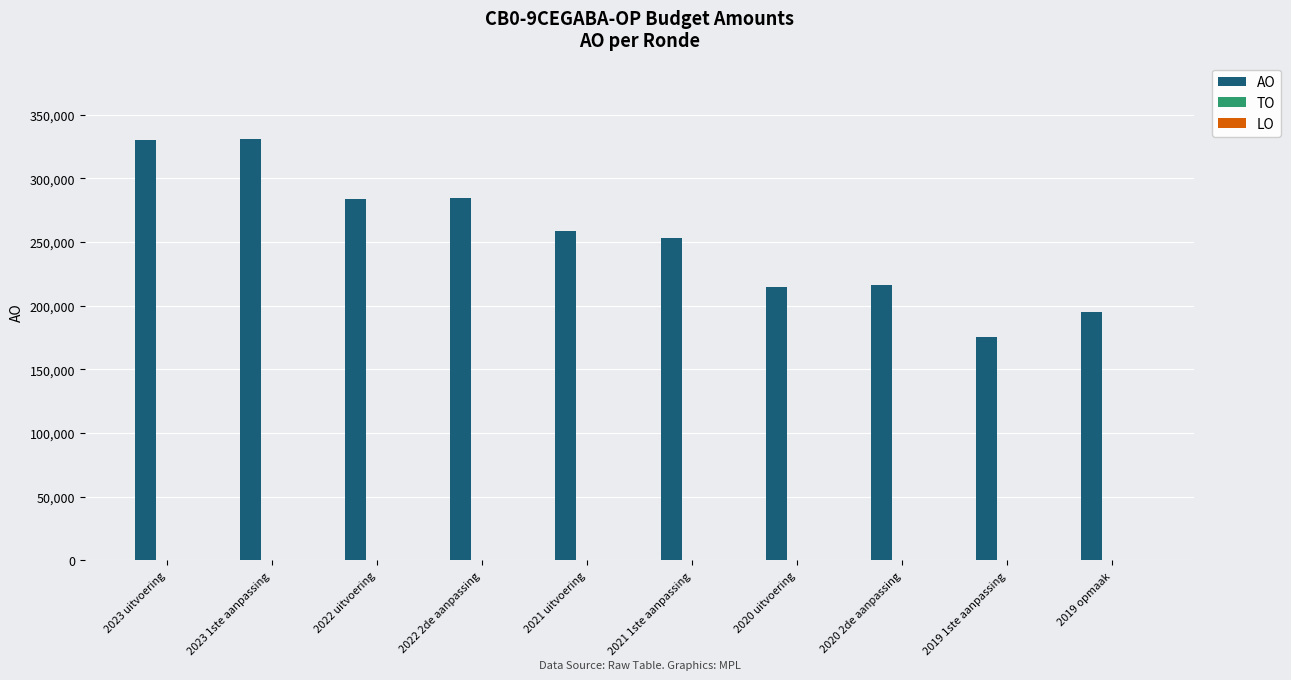

What is the label of the 4th bar from the left?

2022 2de aanpassing